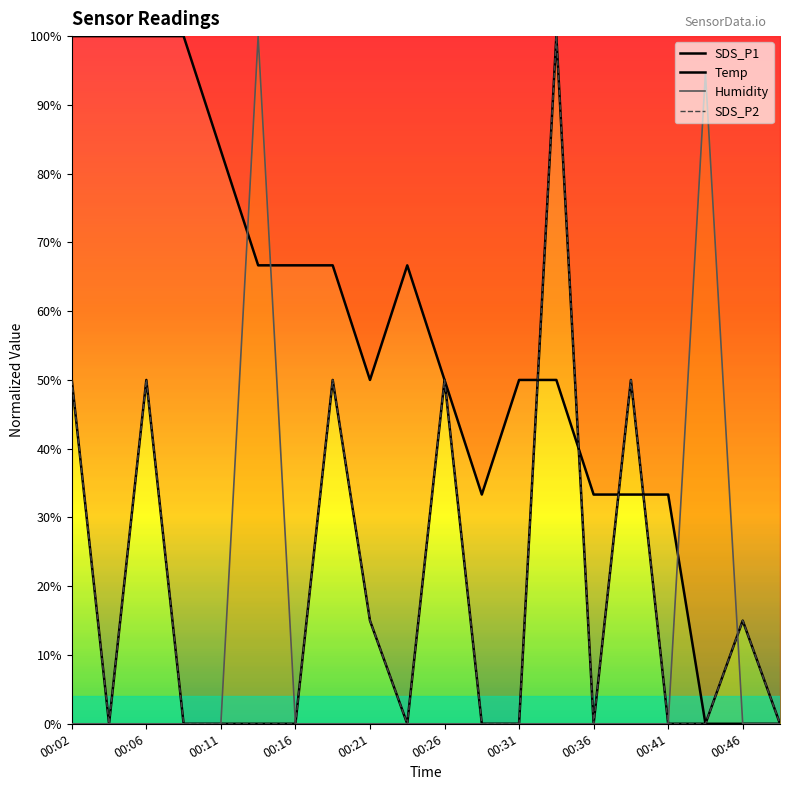

Which category has the lowest value in the SDS_P2 series?

00:04